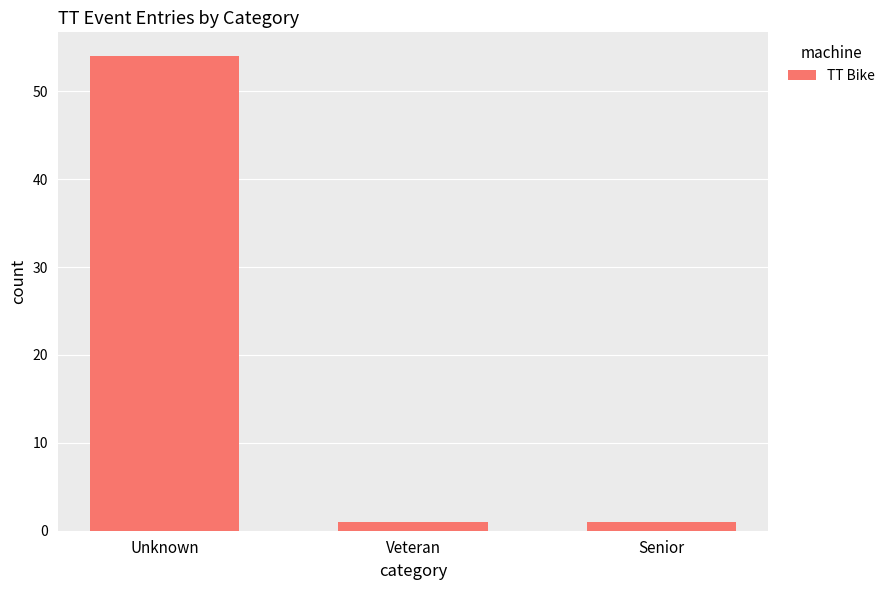

What is the sum of the values at Senior and Veteran?

2